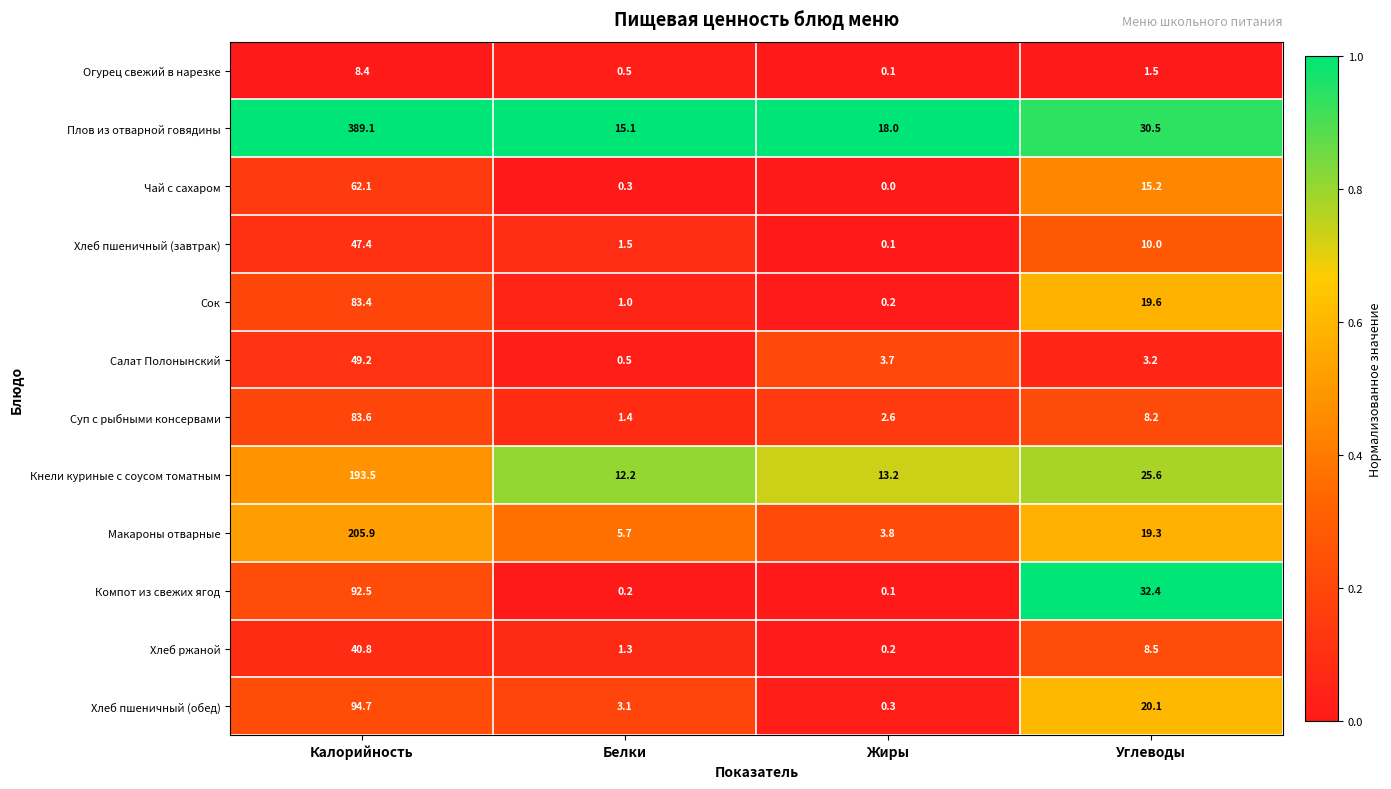

The Салат Полонынский series shows 3.2 at Углеводы. True or false?

True